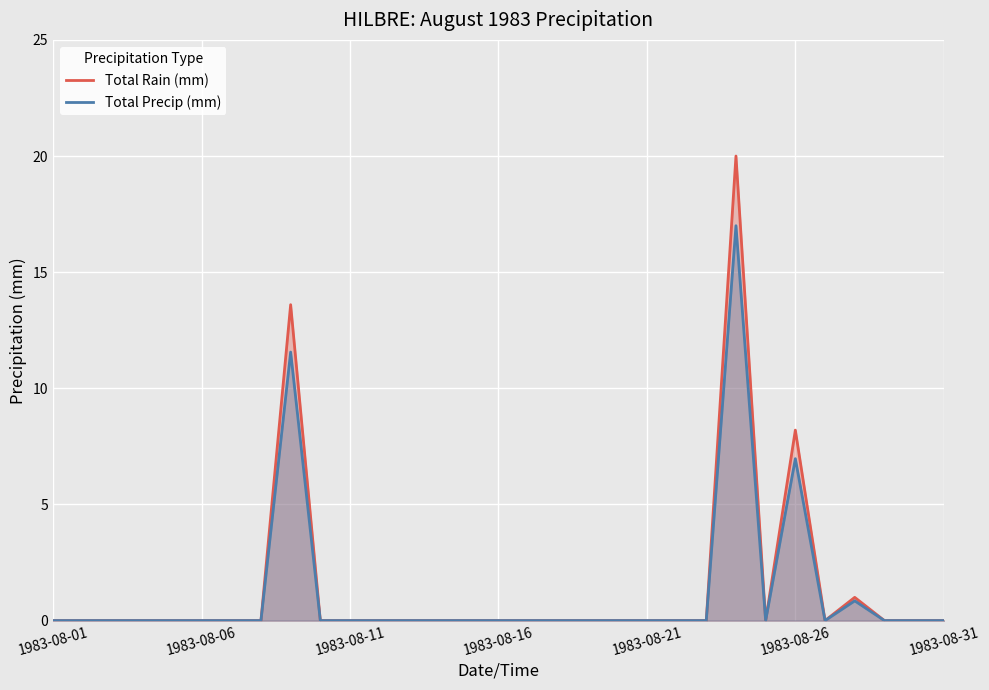

Where is the first local maximum for Total Precip (mm)?

8